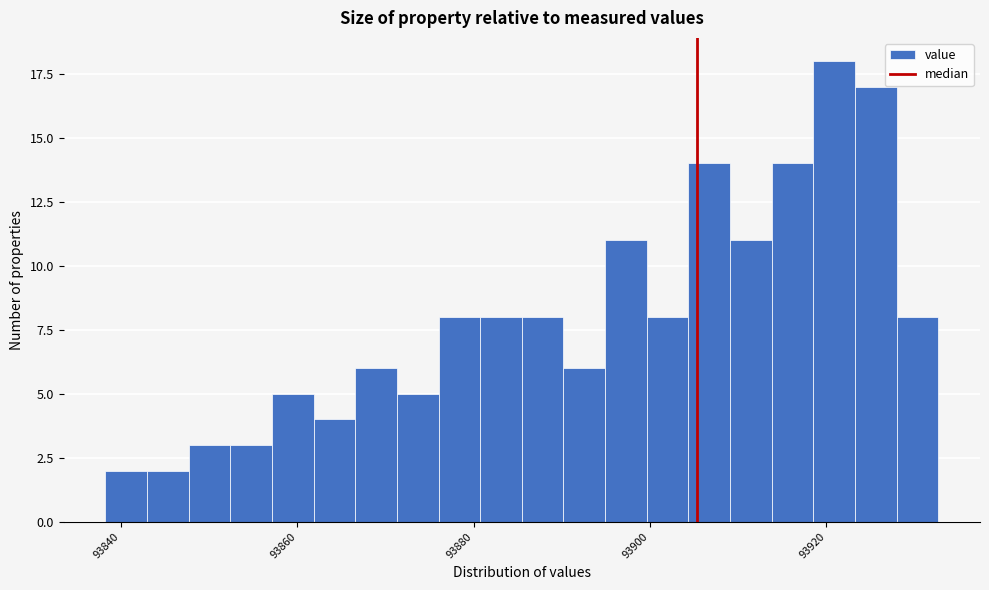

Read against the x-axis, roughly where is the centre of the tallest bar?

93920